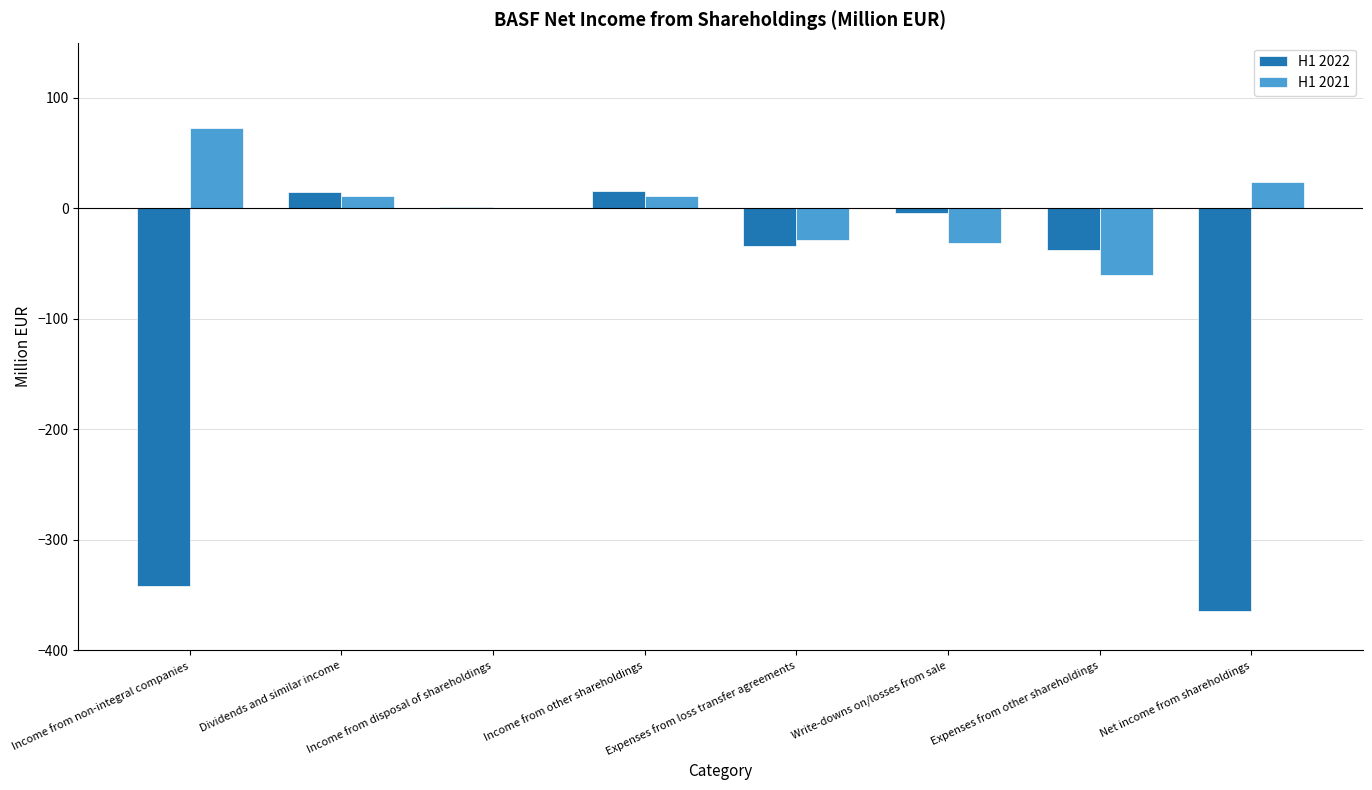

At which label does H1 2021 reach its peak?

Income from non-integral companies